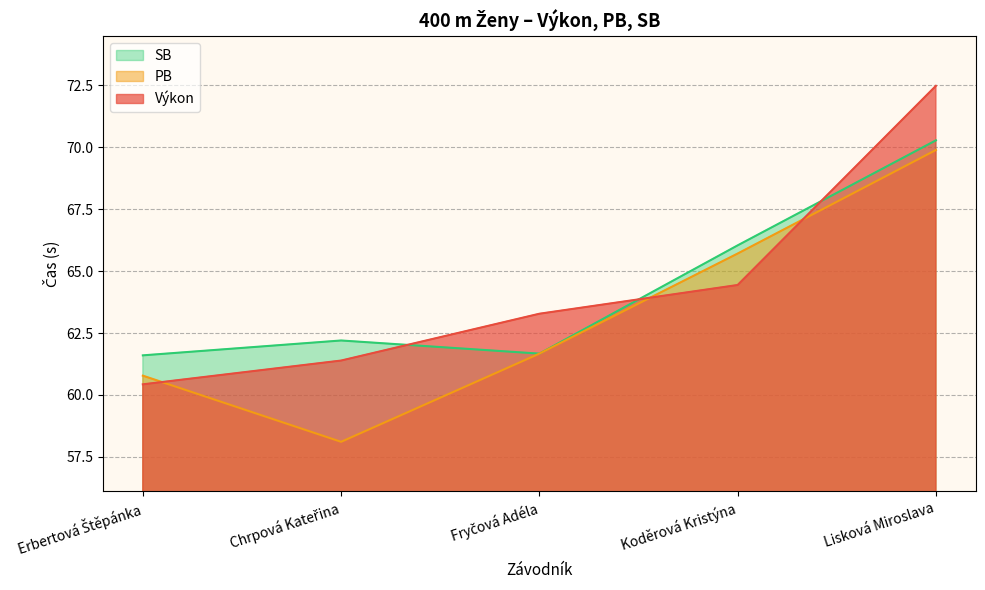

What is the sum of all SB values?

321.8